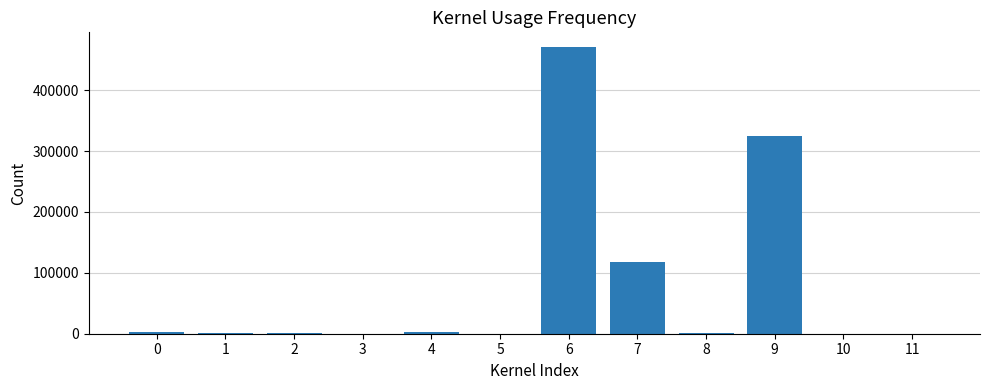

What is the maximum value shown in the chart?

471435.5